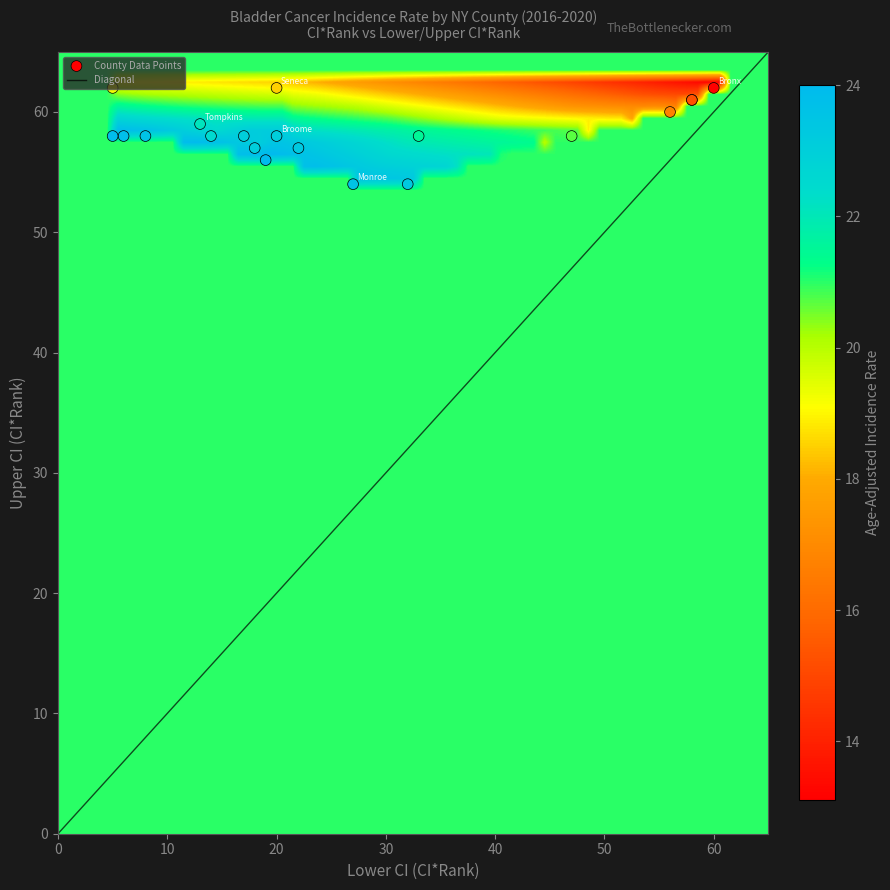

The value of Broome County at Lower CI (CI*Rank) is 20.0. True or false?

True